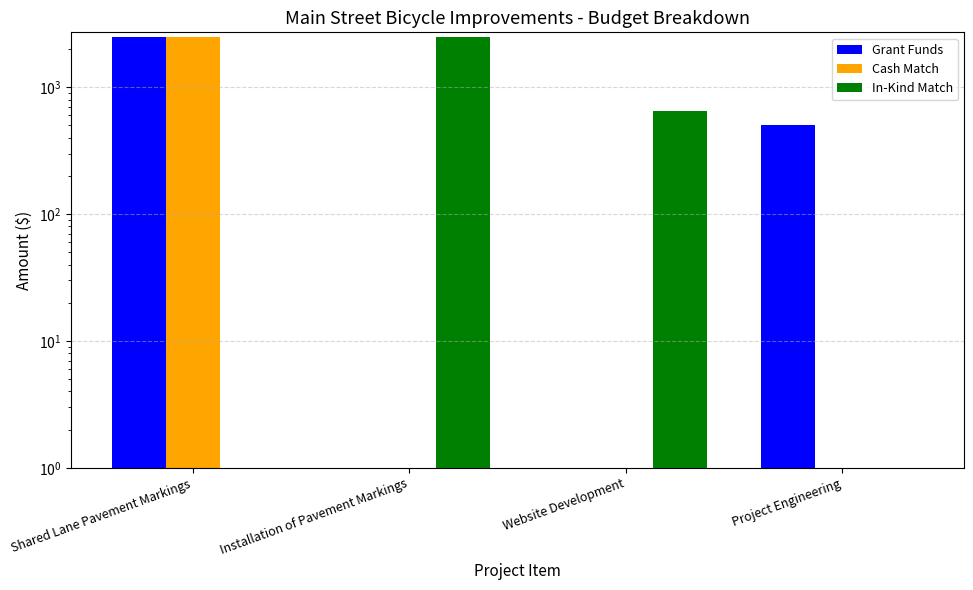

Which category has the lowest value across all series?

Installation of Pavement Markings